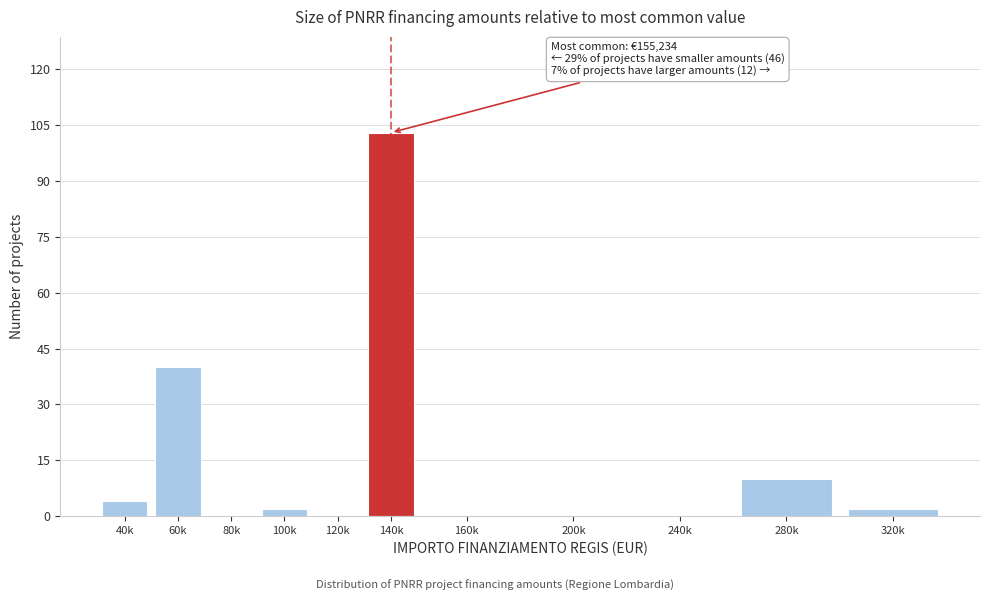

Reading right to left, list all the values displayed in this chart.

320k=2	280k=10	240k=0	200k=0	160k=0	140k=103	120k=0	100k=2	80k=0	60k=40	40k=4